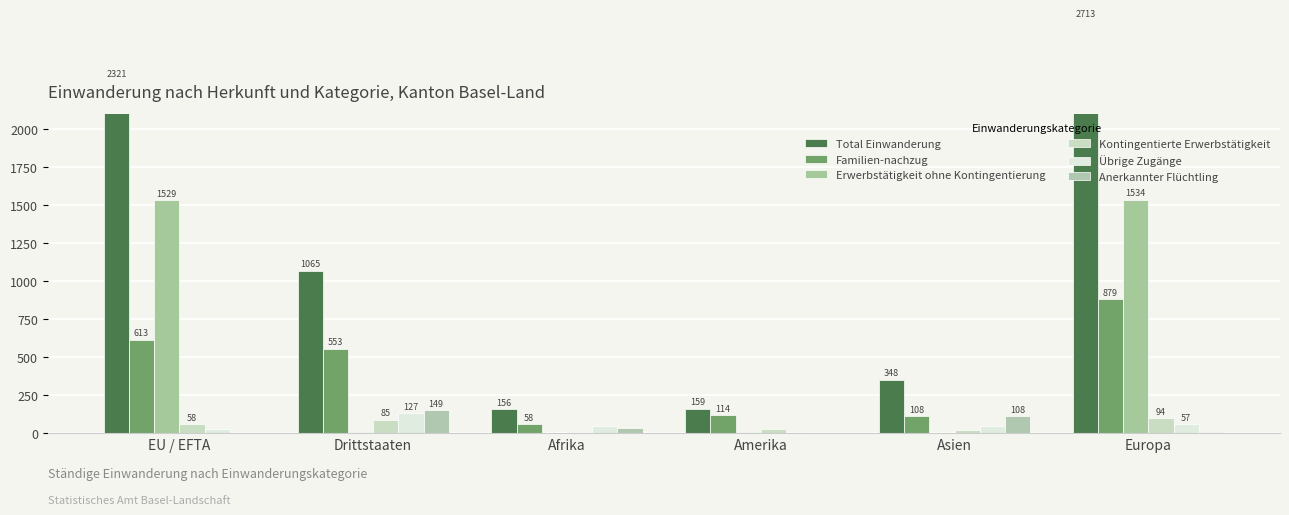

Which category has the highest value in the Familien-nachzug series?

Europa